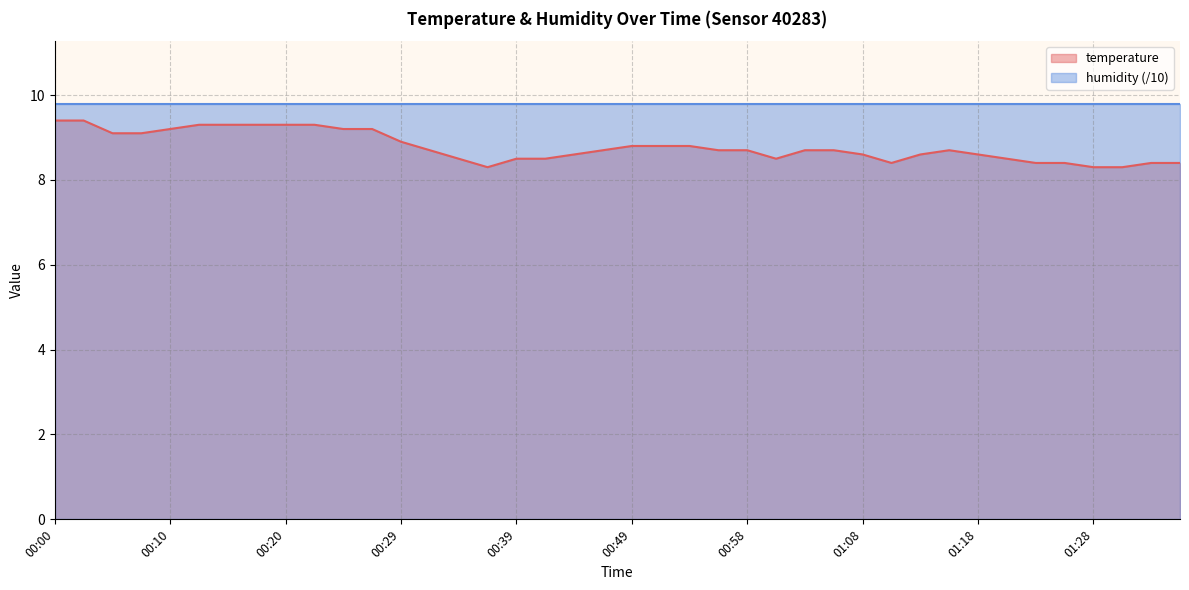

True or false: the data shows 14.5 at 00:27.

False